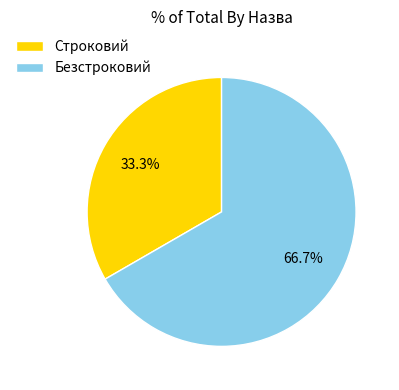

How many slices are in this pie chart?

2